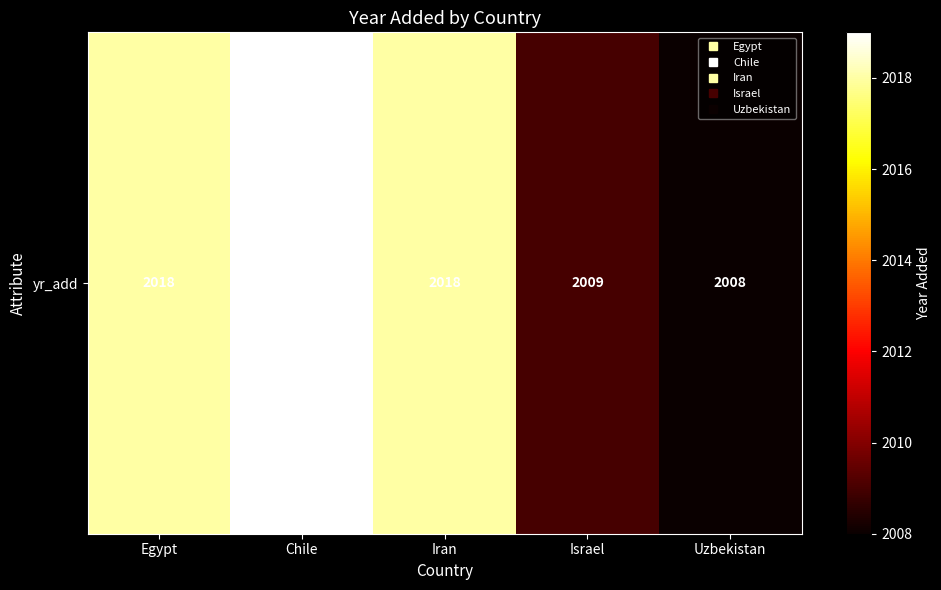

What is the difference between the values at Egypt and Israel?

9